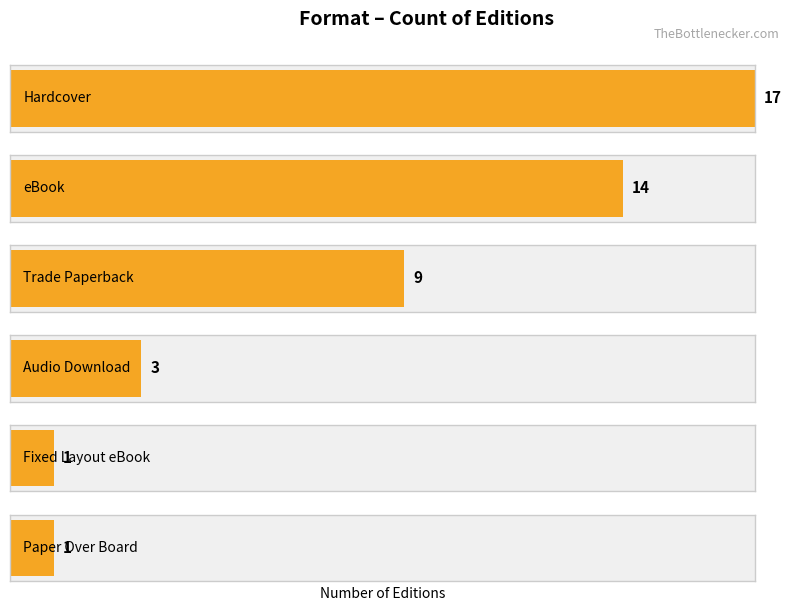

How many categories are shown in the chart?

6